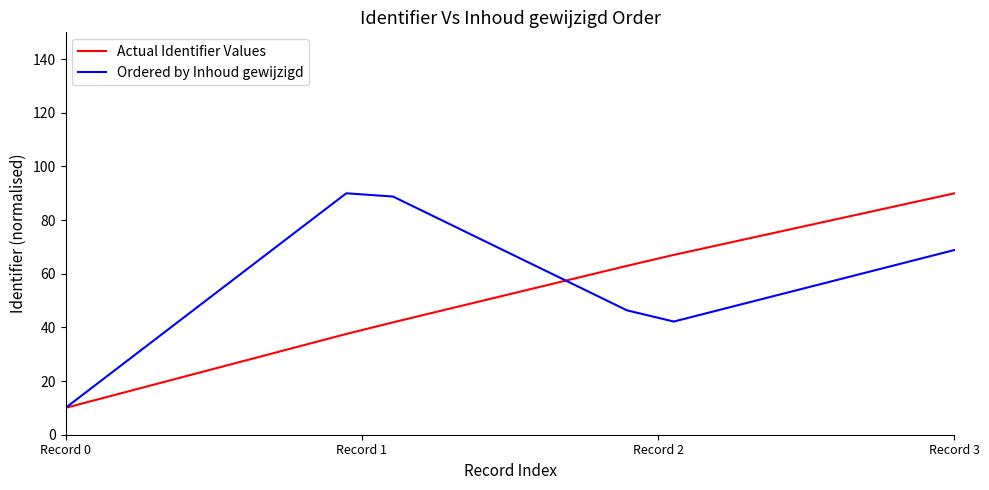

What are all the series names shown in the legend?

Actual Identifier Values, Ordered by Inhoud gewijzigd